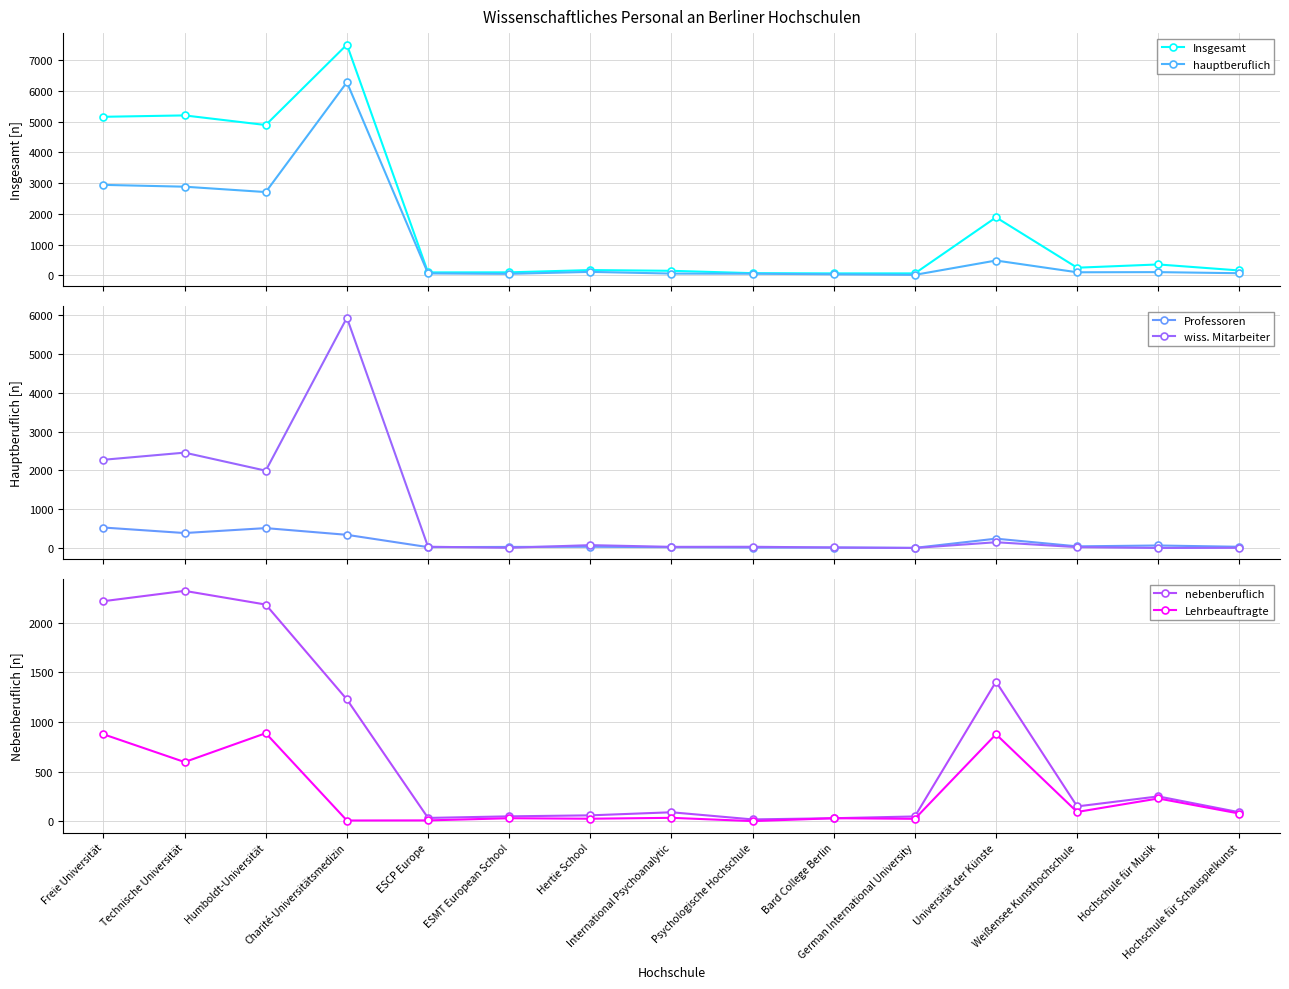

At Hertie School, list the series in order from smallest to largest.

Lehrbeauftragte, Professoren, nebenberuflich, wiss. Mitarbeiter, hauptberuflich, Insgesamt